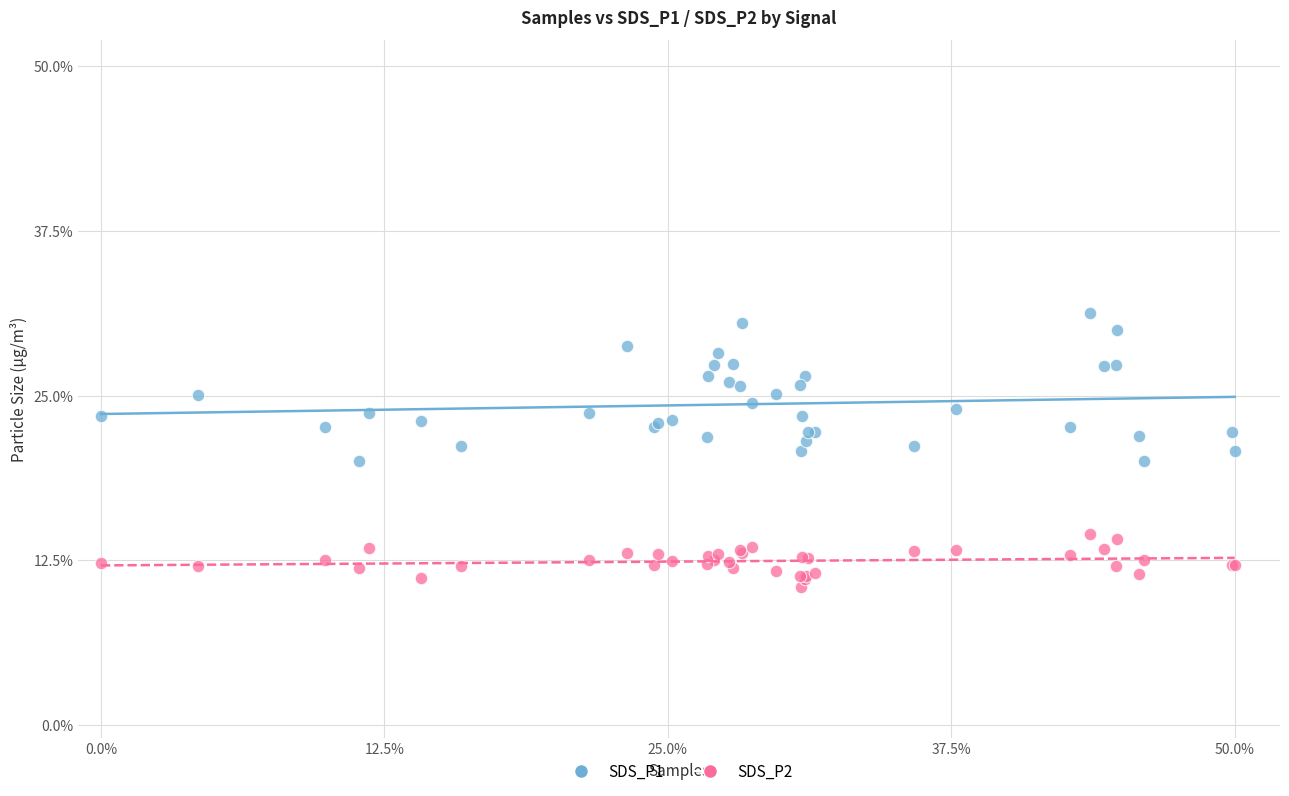

What are all the series names shown in the legend?

SDS_P1, SDS_P2